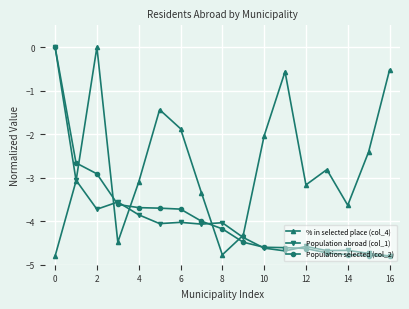

In % in selected place (col_4), how many points are lower than both neighbors (excluding endpoints)?

4